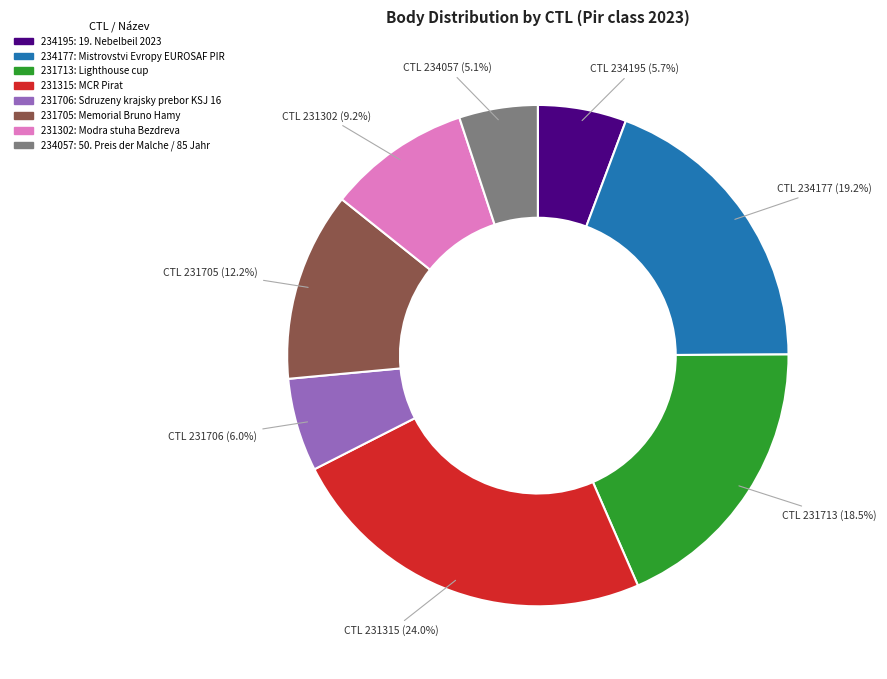

To the nearest percent, what is the combined percentage of 231302 and 234195?

15%